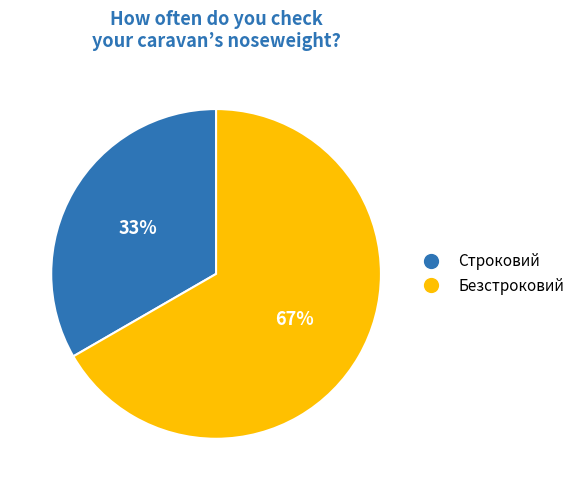

What percentage is the Безстроковий slice, to the nearest percent?

67%